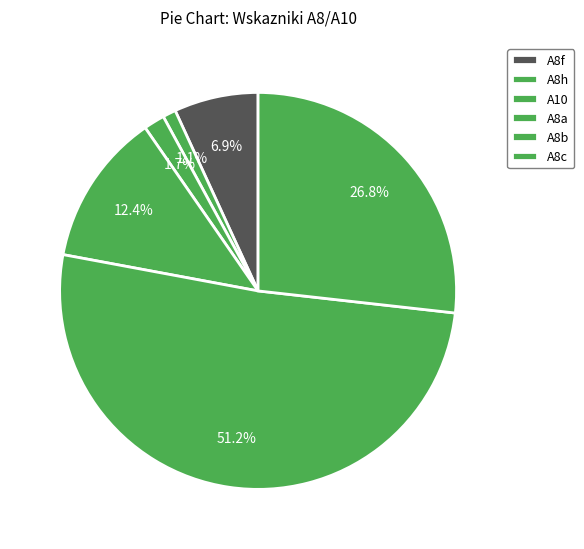

Is the sum of A8f and A8a greater than half?

No